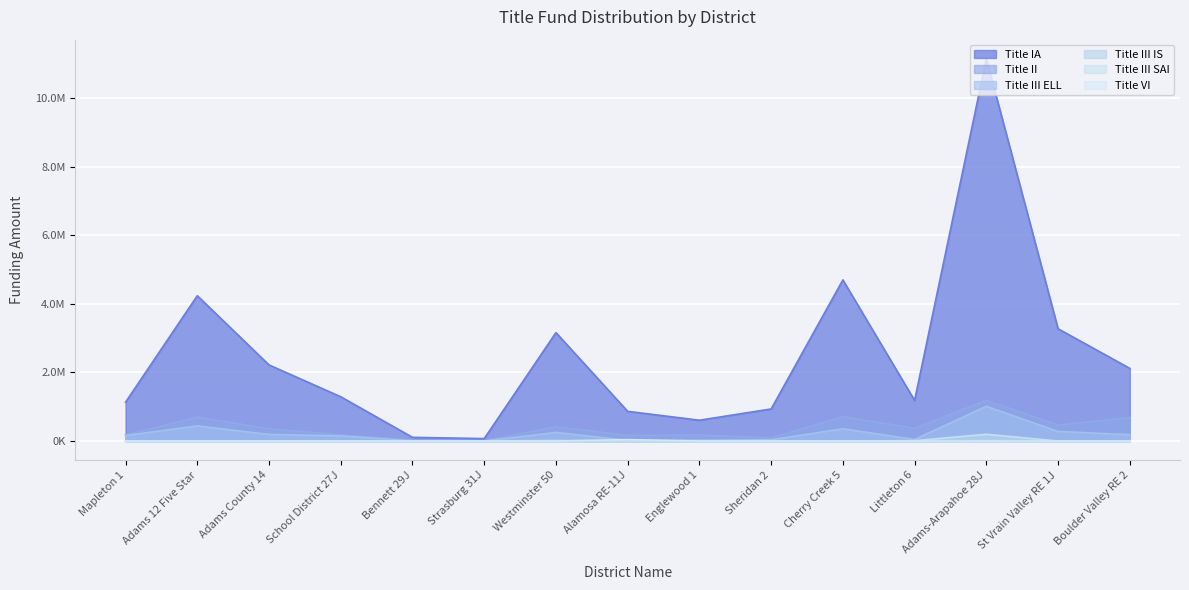

How many values in Title III SAI are above zero?

6